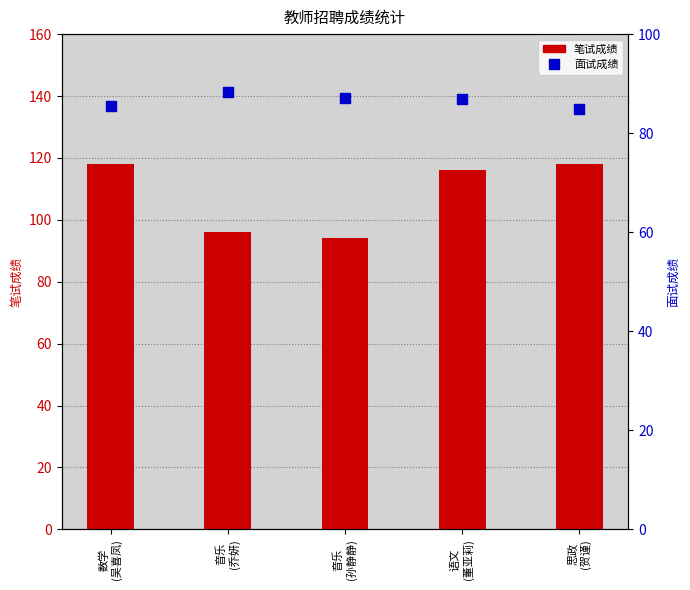

What are all the series names shown in the legend?

笔试成绩, 面试成绩